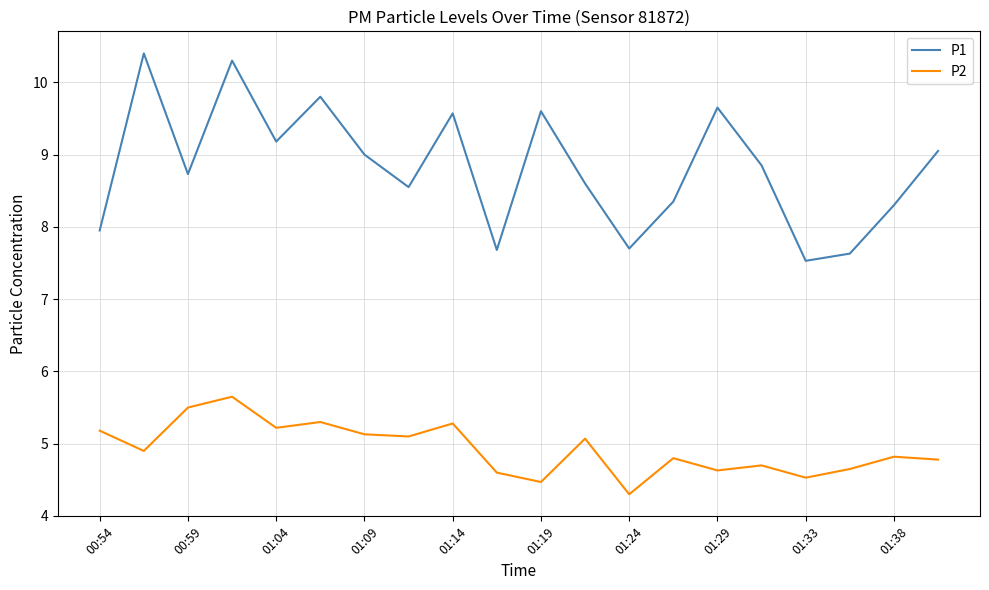

List the series in order of their peak value, highest first.

P1, P2